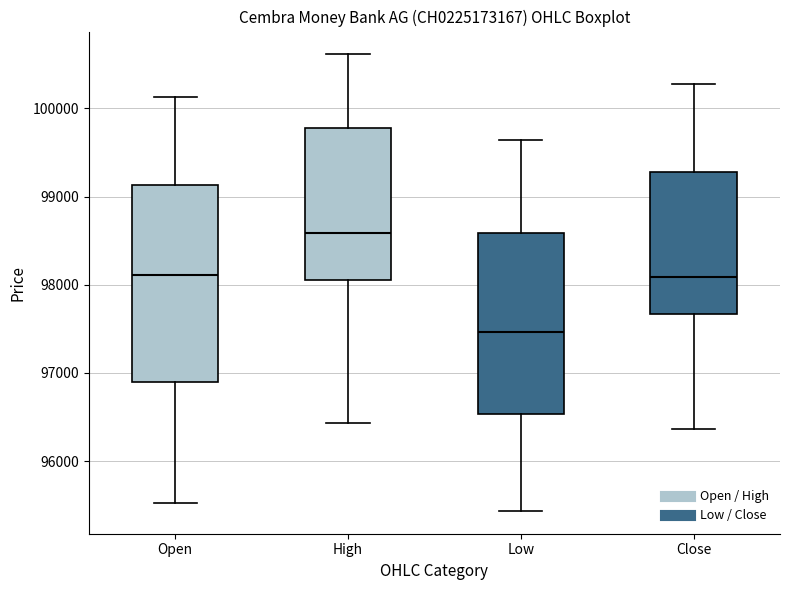

Comparing the boxes themselves (not the whiskers), which one is the tallest?

Open